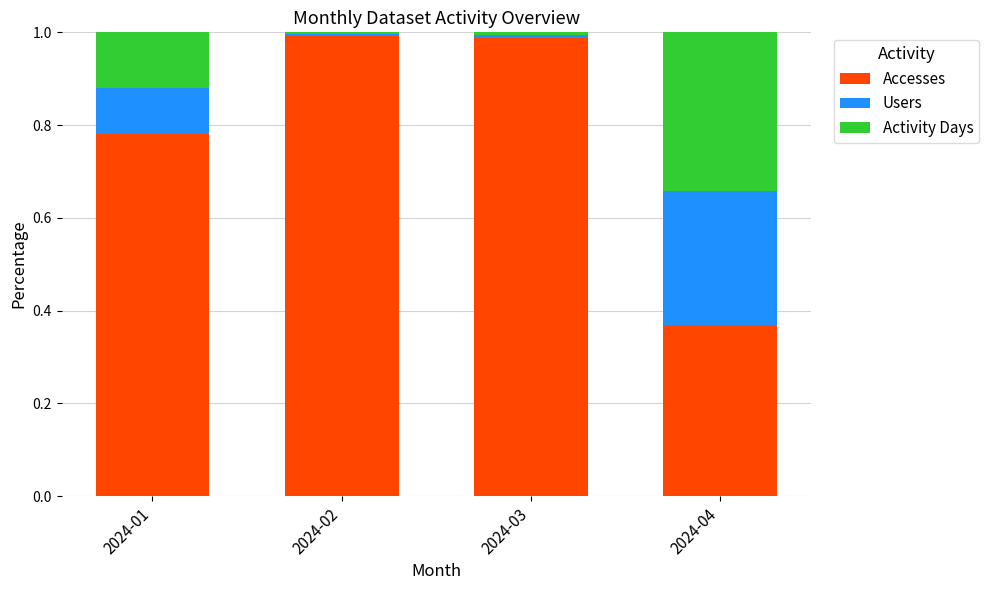

Count the number of data series in this chart.

3